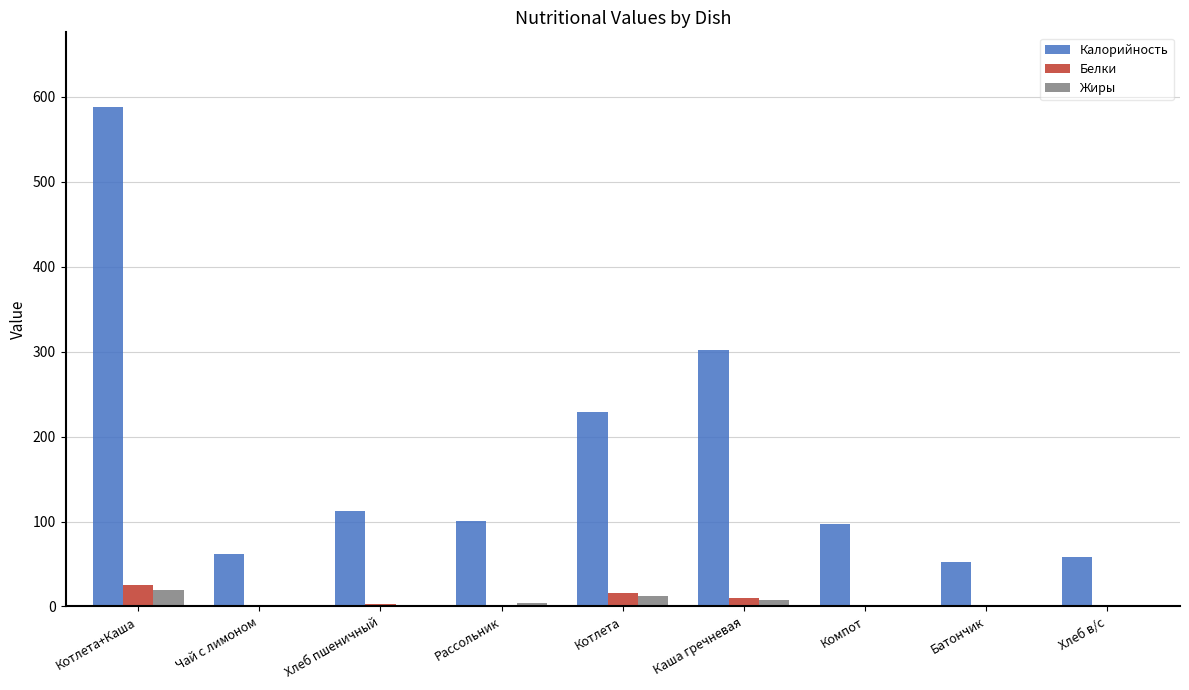

Is it true that Белки equals 25.8 at Котлета+Каша?

True